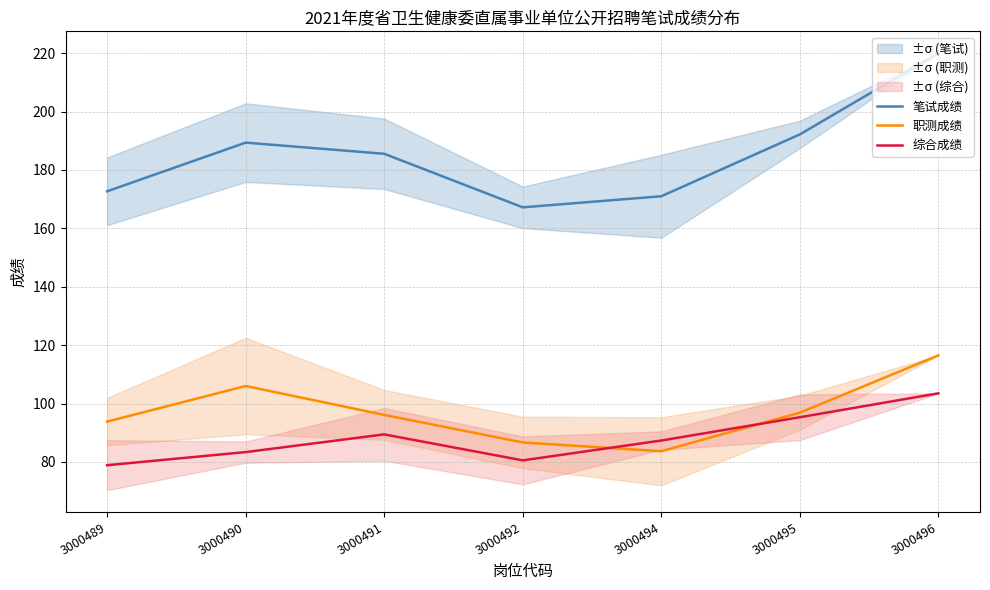

What is the sum of all 综合成绩 values?

618.4